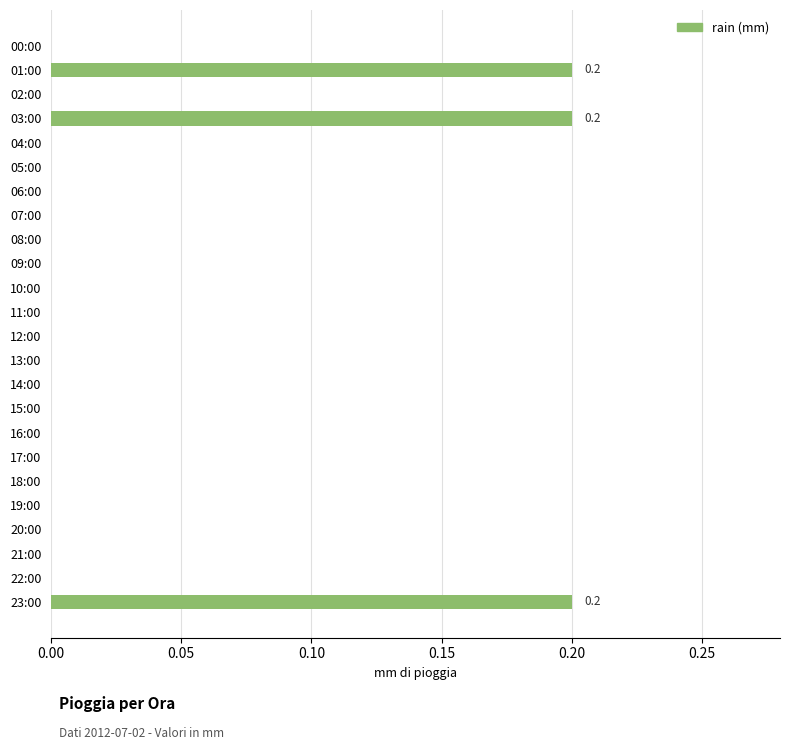

What is the sum of all values?

0.6